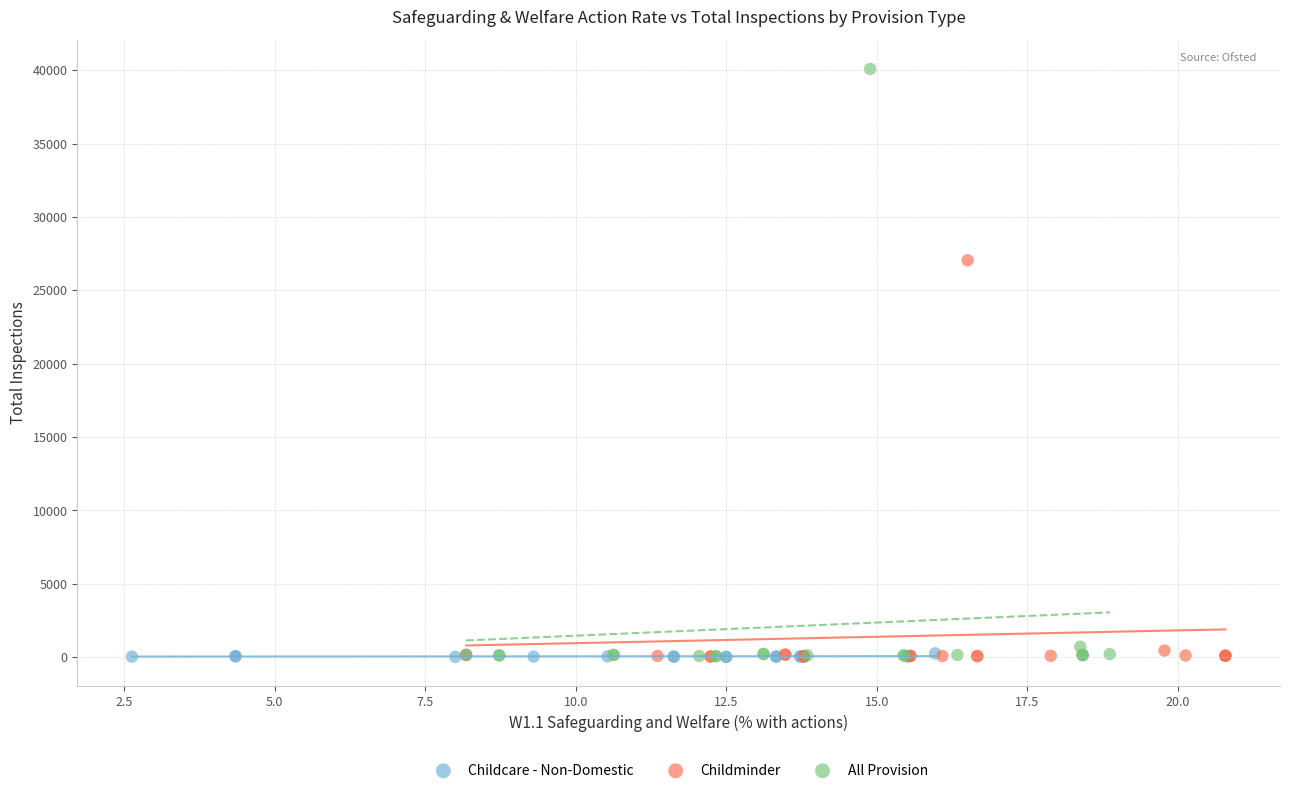

Which series has the widest spread of Y values?

All Provision